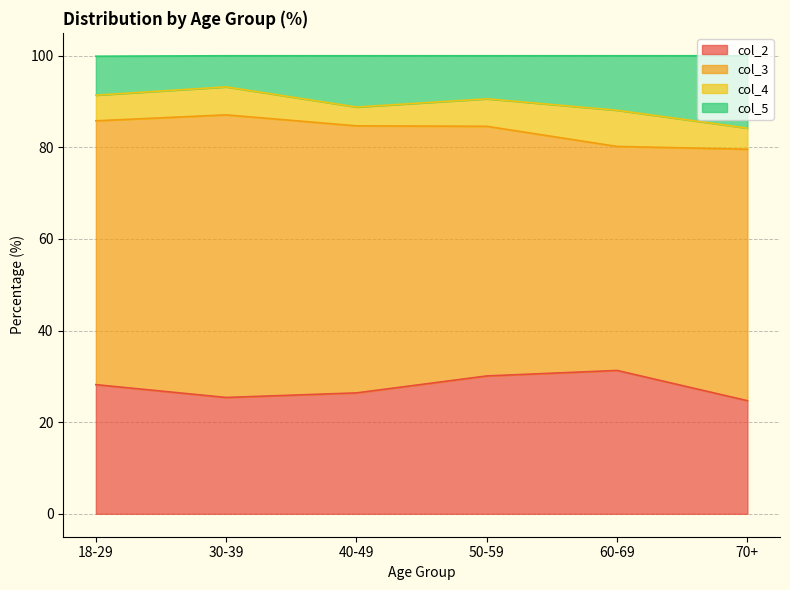

Where is col_2 nearest to the value 28?

18-29